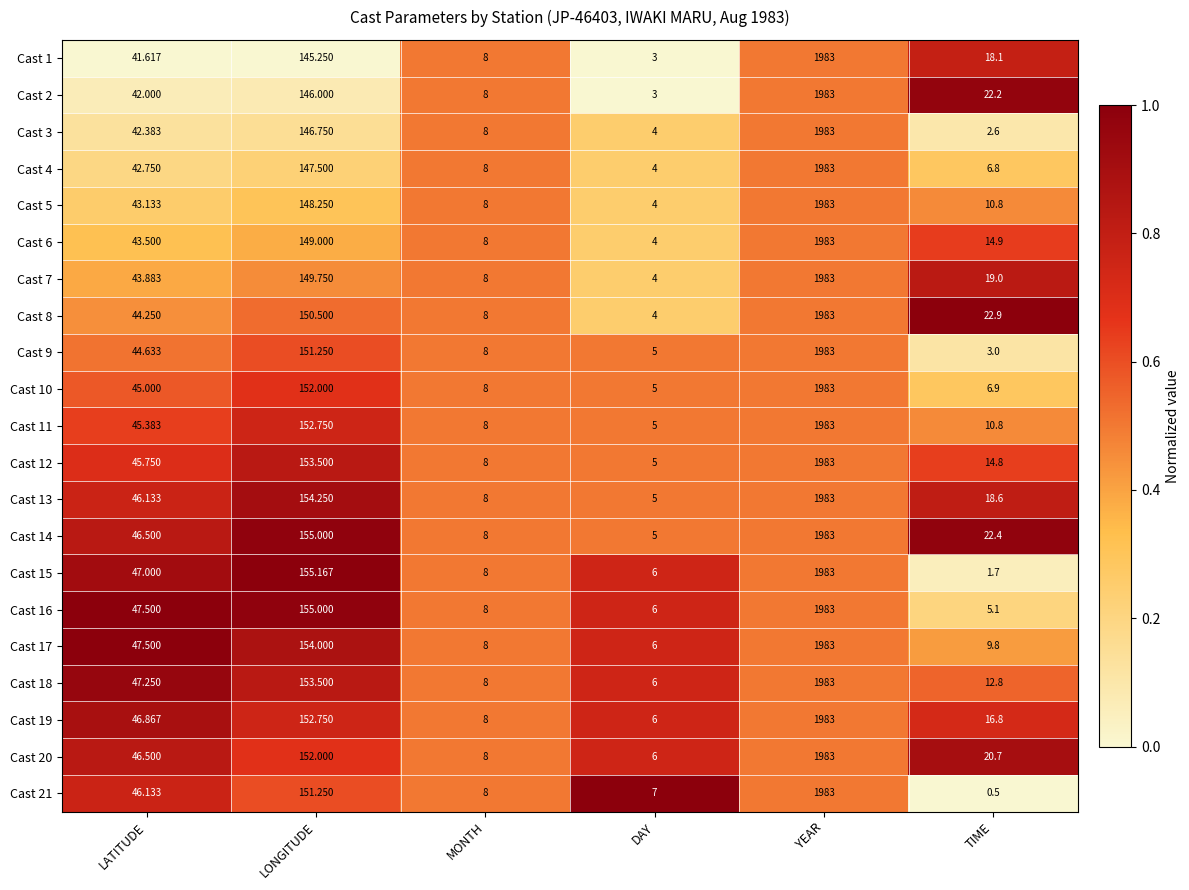

List the labels in order of Cast 20 value, smallest first.

DAY, MONTH, TIME, LATITUDE, LONGITUDE, YEAR